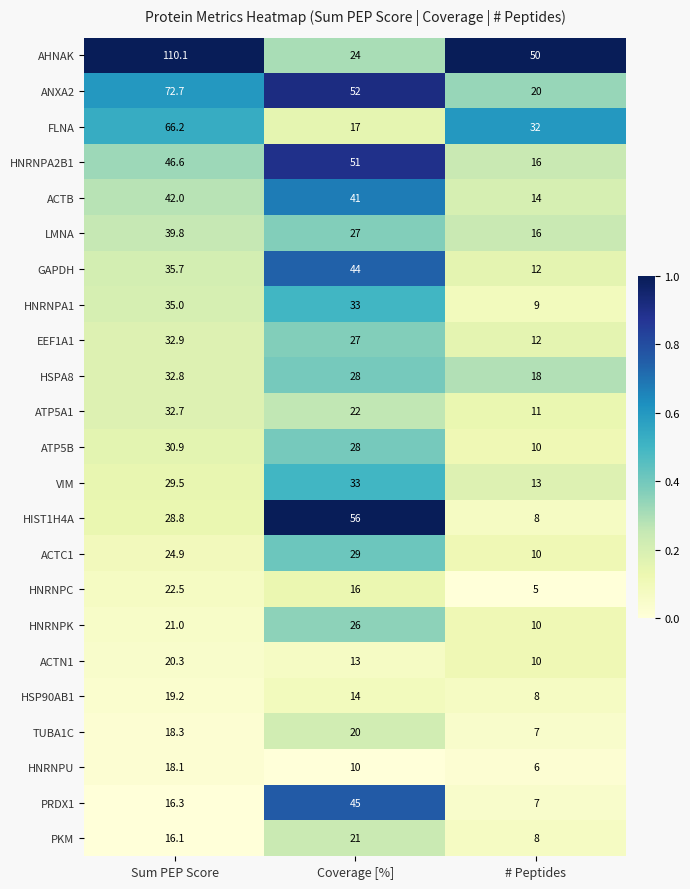

Read the VIM value at Coverage [%].

33.0